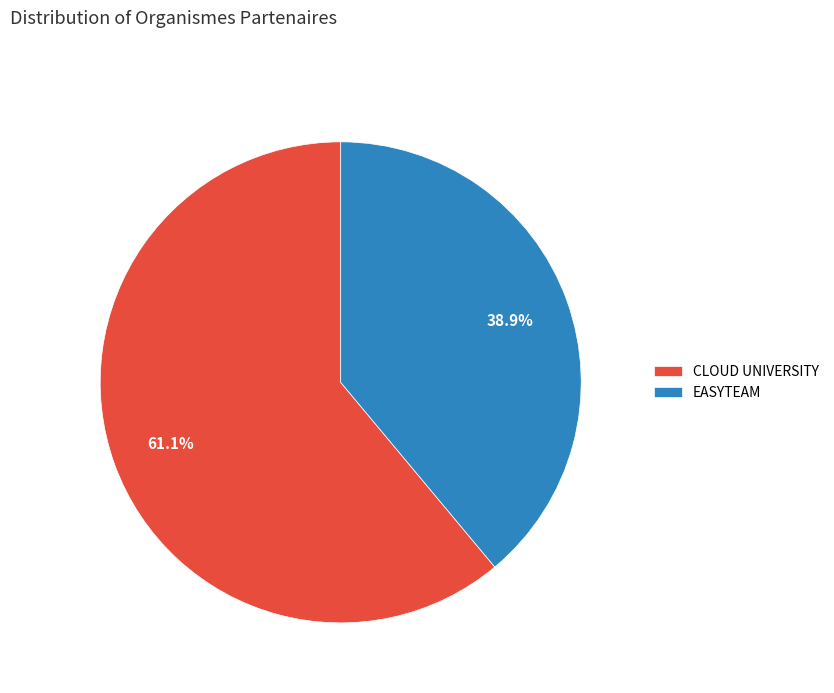

Rank the categories by value from lowest to highest.

EASYTEAM, CLOUD UNIVERSITY